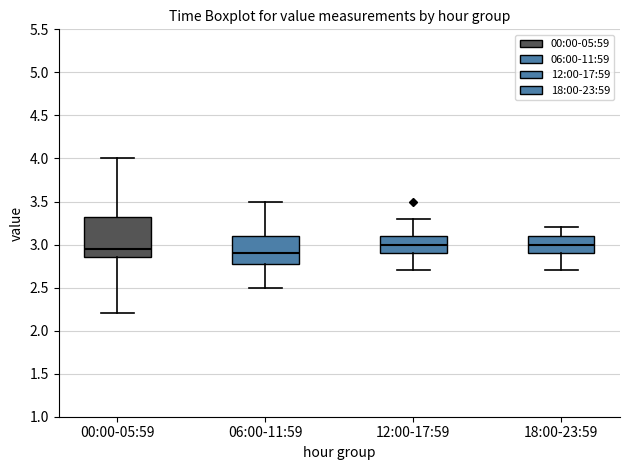

Reading left to right, transcribe this box plot: for each box, give where its median line is, the range the box spans, and where its two whiskers end, as read against the y-axis. The values are not printed on the chart, so give them approximately, as read against the axis.

00:00-05:59: median 2.95, box 2.85 to 3.35, whiskers 2.20 to 4.00
06:00-11:59: median 2.90, box 2.80 to 3.10, whiskers 2.50 to 3.50
12:00-17:59: median 3.00, box 2.90 to 3.10, whiskers 2.70 to 3.30
18:00-23:59: median 3.00, box 2.90 to 3.10, whiskers 2.70 to 3.20